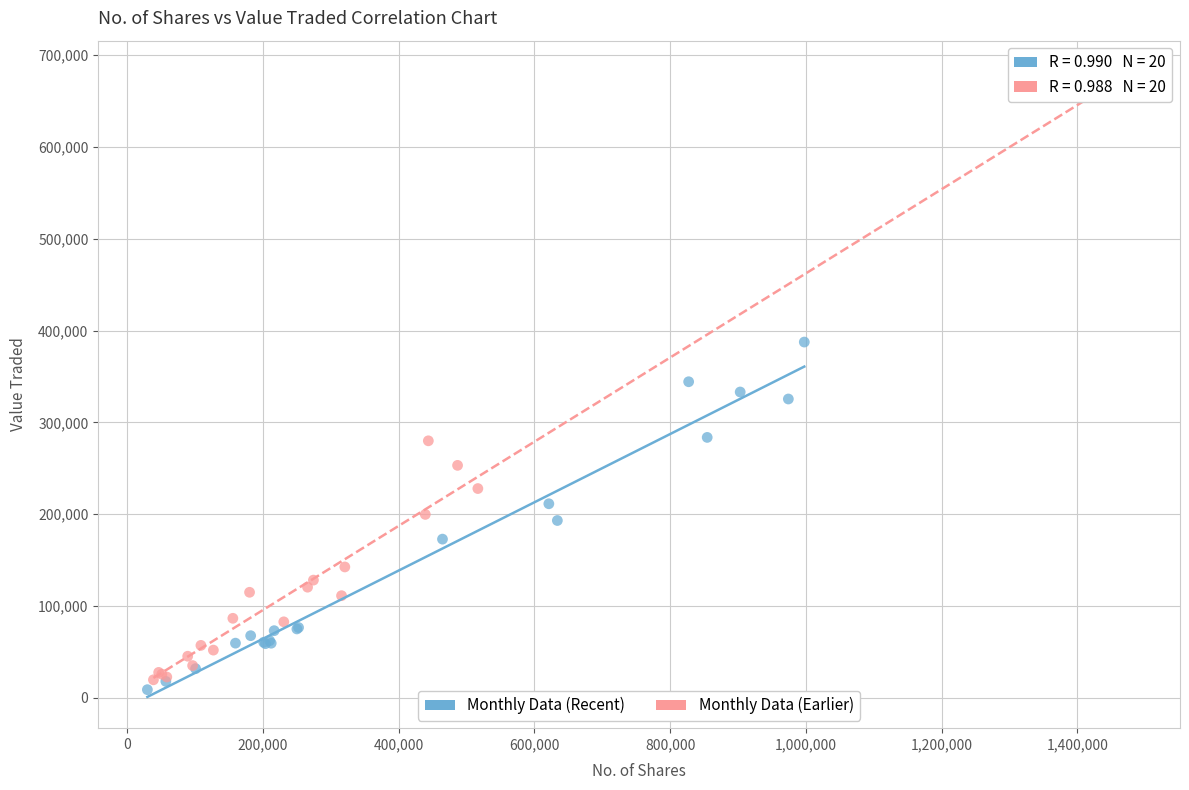

Which series contains the highest Y value?

Monthly Data (Earlier)